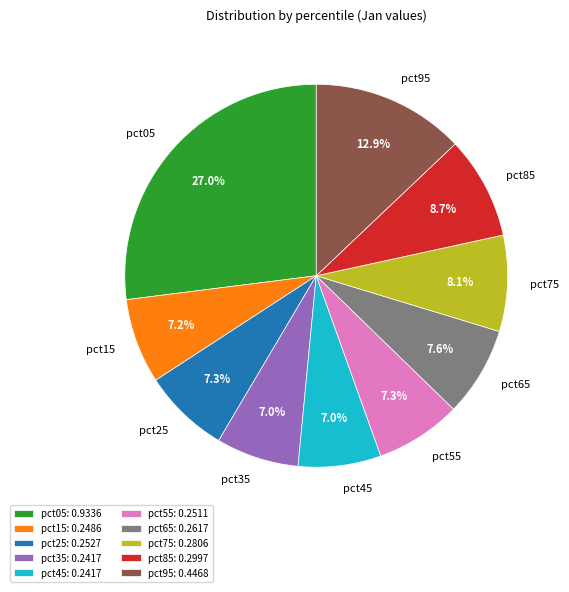

How many slices are in this pie chart?

10